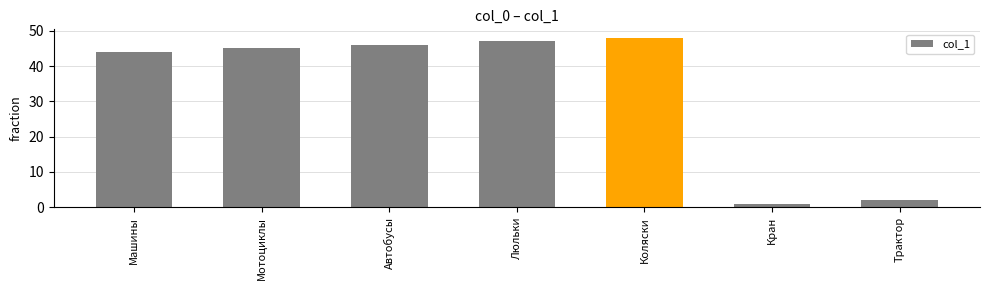

What is the label of the 7th bar from the left?

Трактор